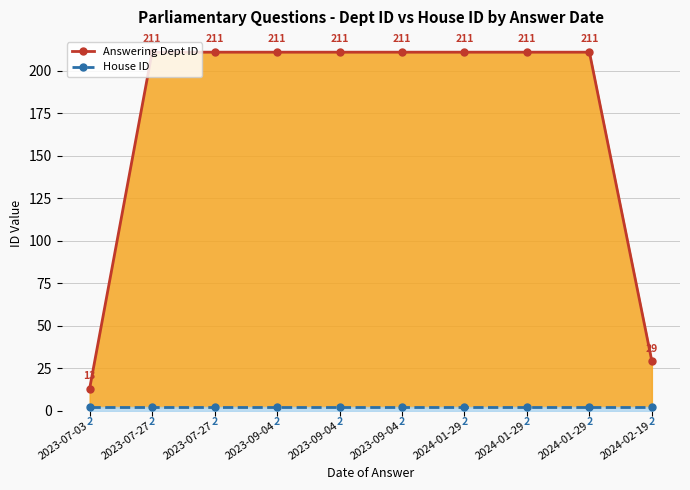

Which series changed the most between 2023-07-03 and 2023-07-27?

Answering Dept ID